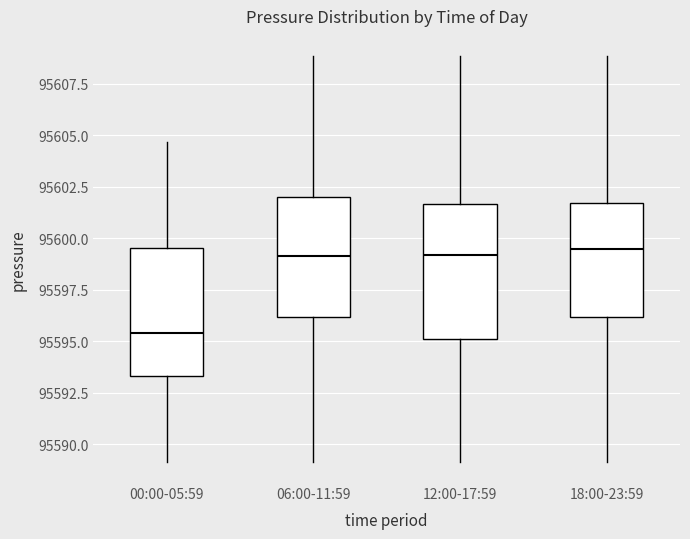

Reading left to right, transcribe this box plot: for each box, give where its median line is, the range the box spans, and where its two whiskers end, as read against the y-axis. The values are not printed on the chart, so give them approximately, as read against the axis.

00:00-05:59: median 95595.5, box 95593.5 to 95599.5, whiskers 95589.0 to 95604.5
06:00-11:59: median 95599.0, box 95596.0 to 95602.0, whiskers 95589.0 to 95609.0
12:00-17:59: median 95599.0, box 95595.0 to 95601.5, whiskers 95589.0 to 95609.0
18:00-23:59: median 95599.5, box 95596.0 to 95601.5, whiskers 95589.0 to 95609.0